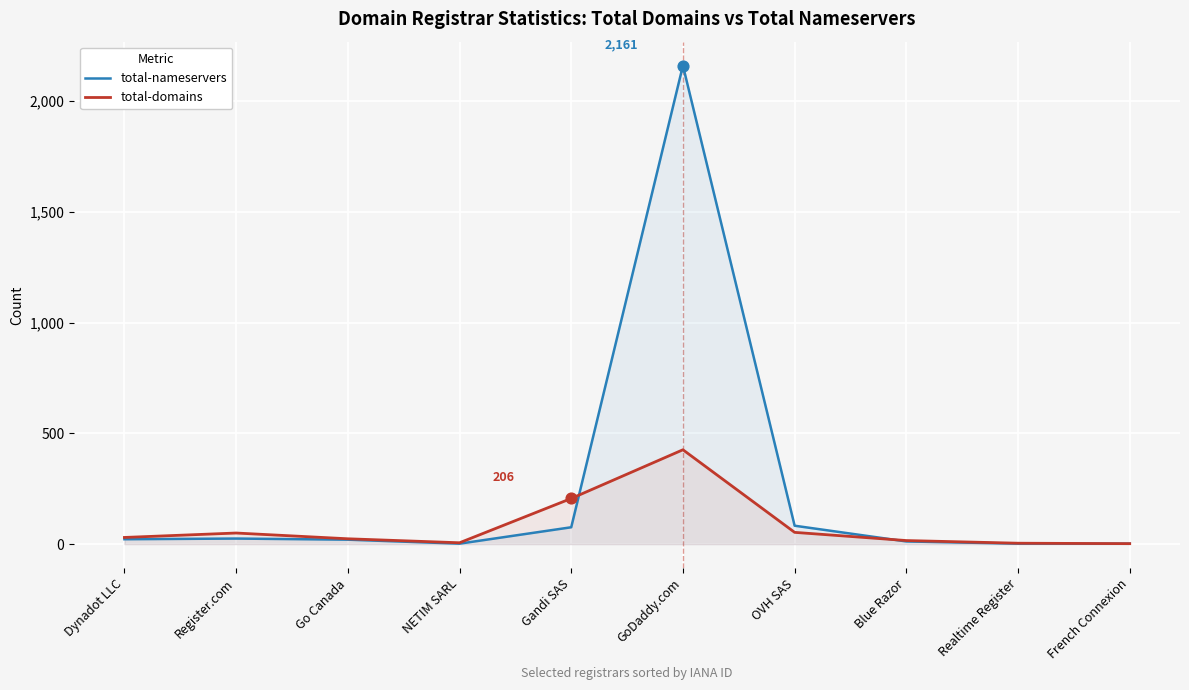

What is the total value across all series at OVH SAS?

136